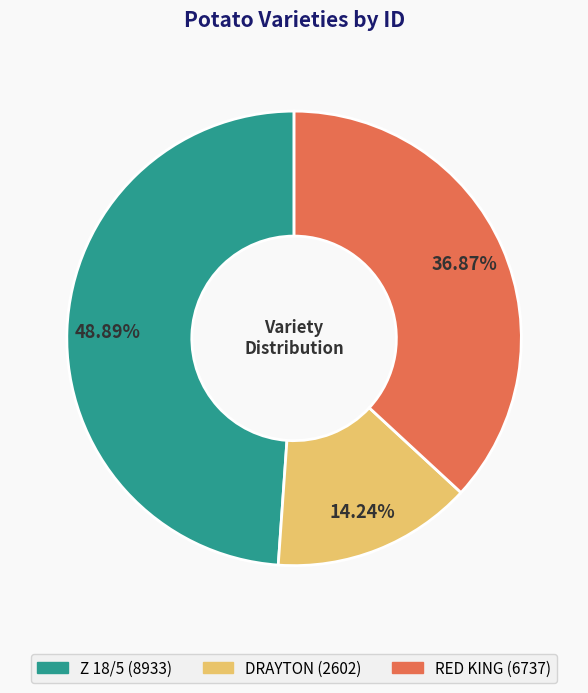

What percentage is the RED KING slice, to the nearest percent?

37%